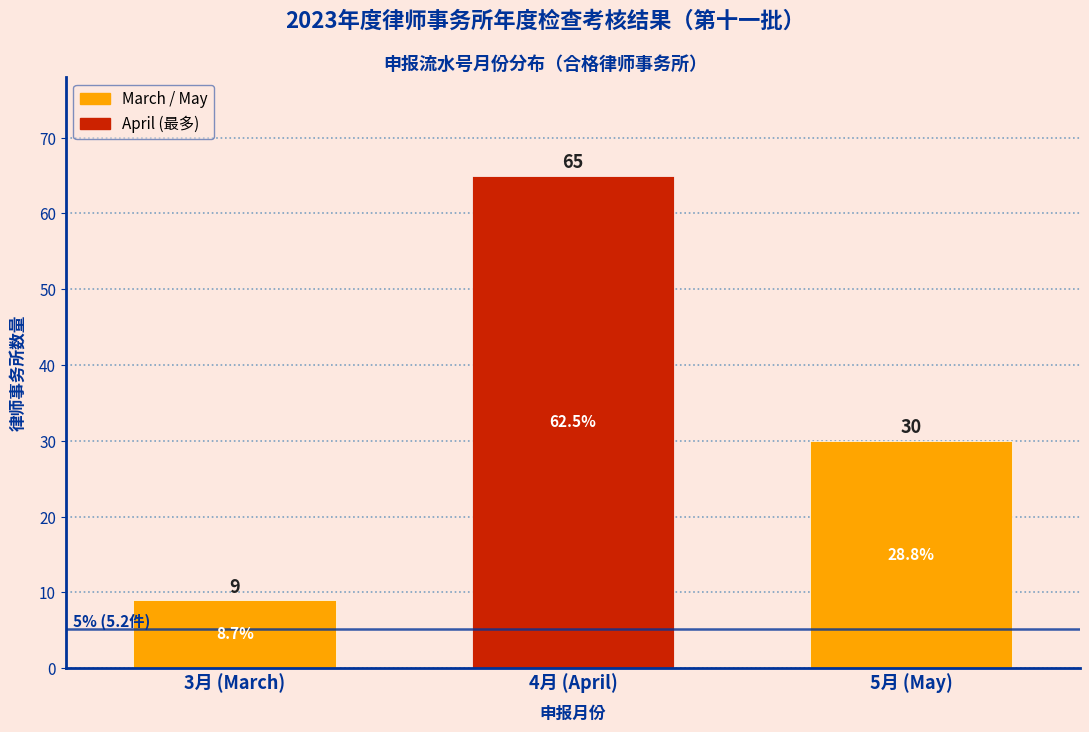

Reading left to right, what are all the values shown in this chart?

3月 (March)=9	4月 (April)=65	5月 (May)=30